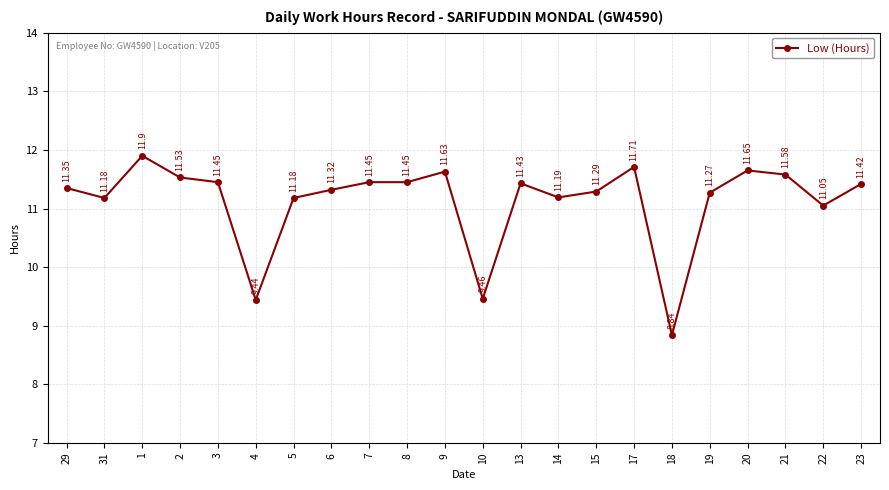

How many data points are less than 11?

3